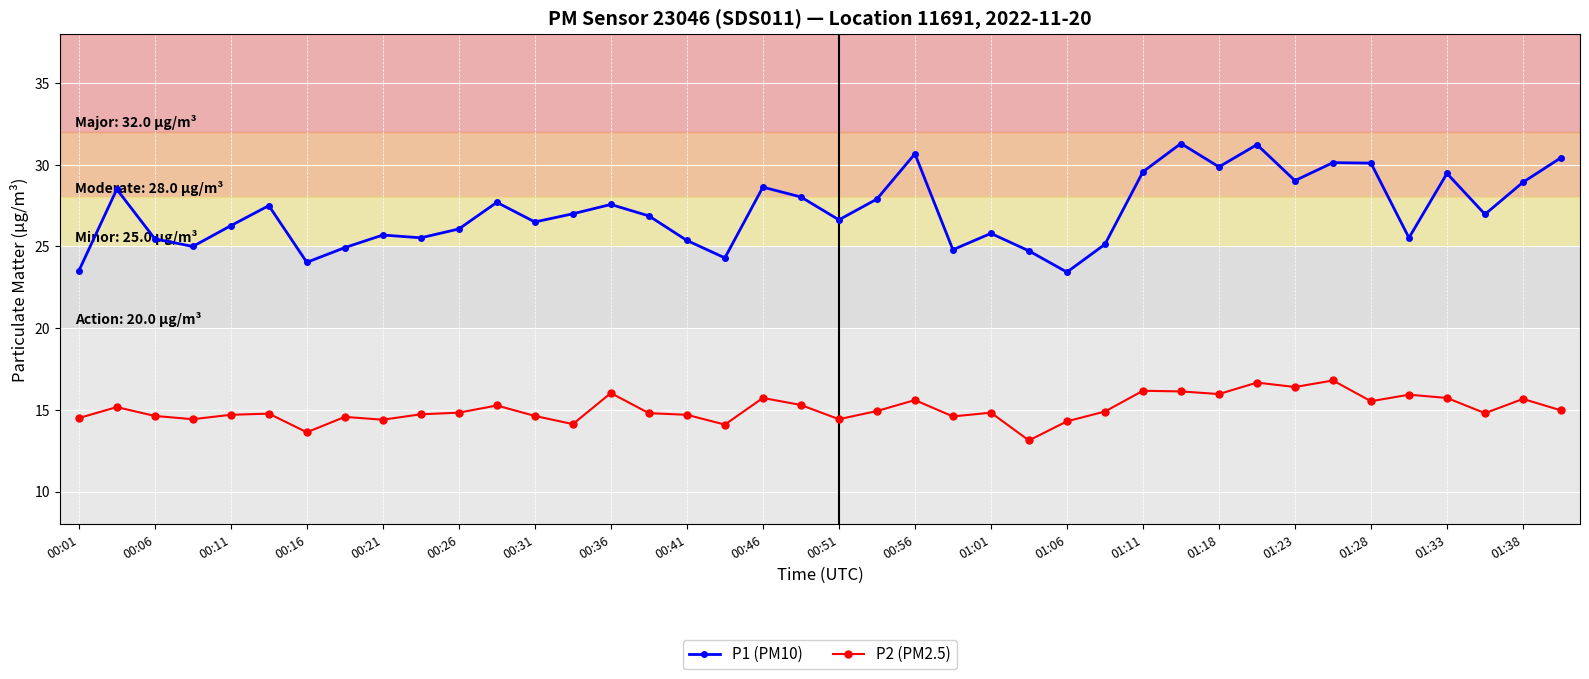

What is the average value of the P2 (PM2.5) series?

15.1